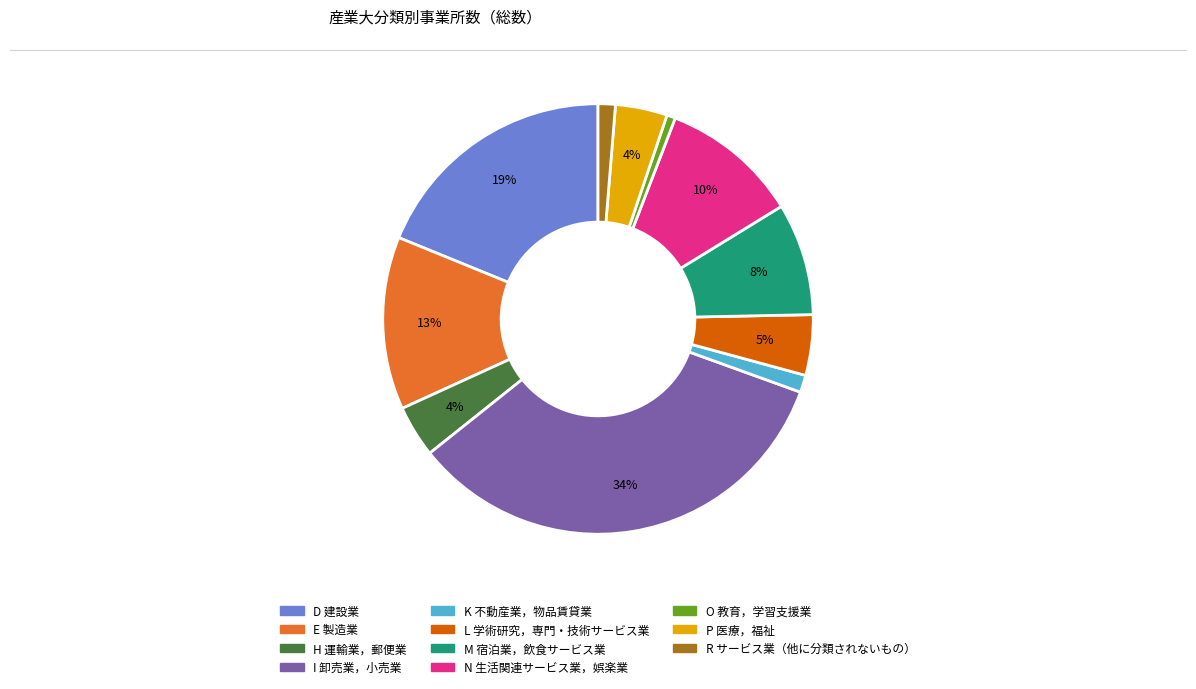

Which has a higher value, M 宿泊業，飲食サービス業 or E 製造業?

E 製造業